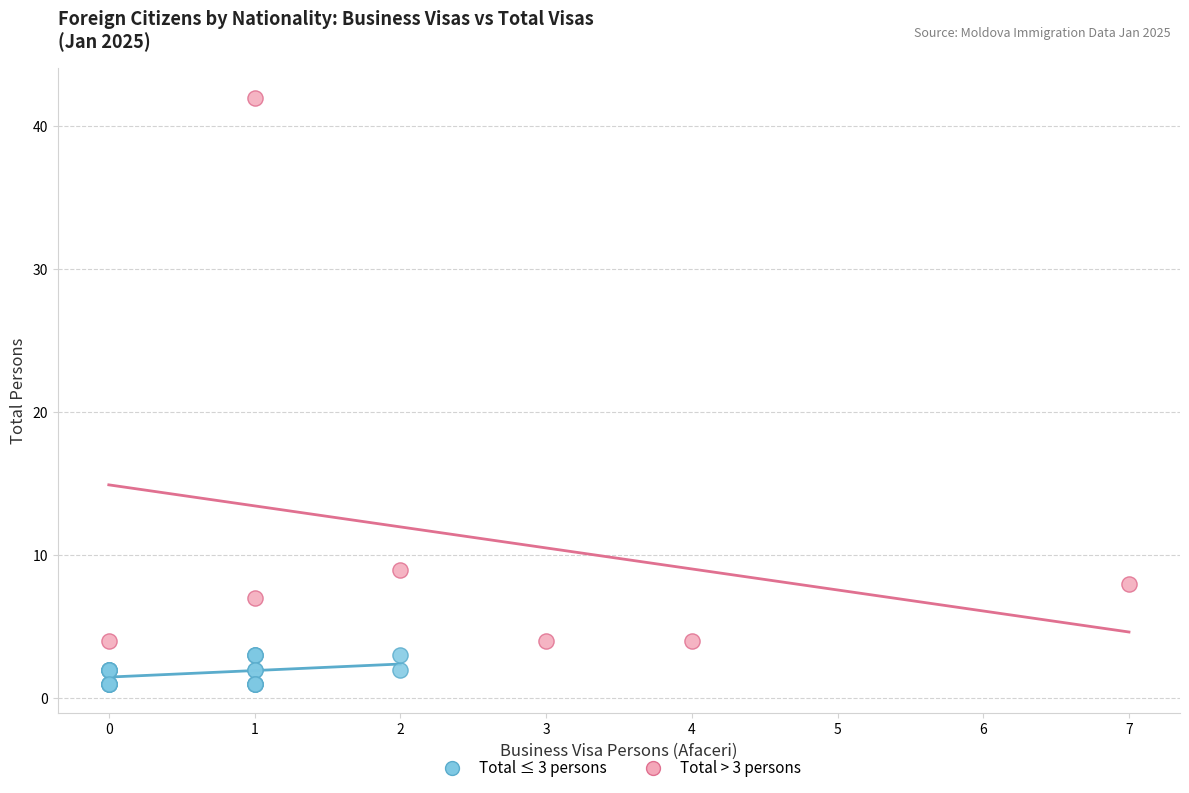

Which series contains the highest Y value?

Total > 3 persons